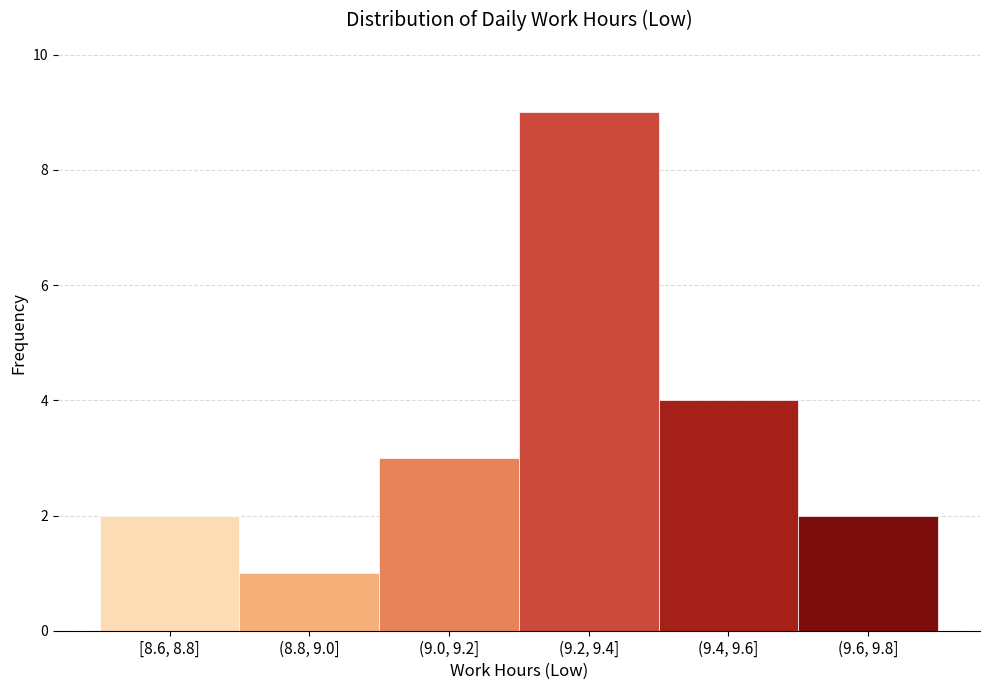

Reading right to left, what are all the values shown in this chart?

2	4	9	3	1	2